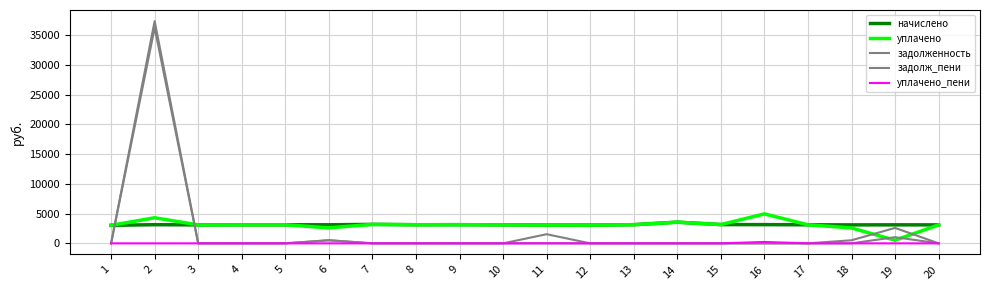

Which series has the widest spread of values?

задолженность